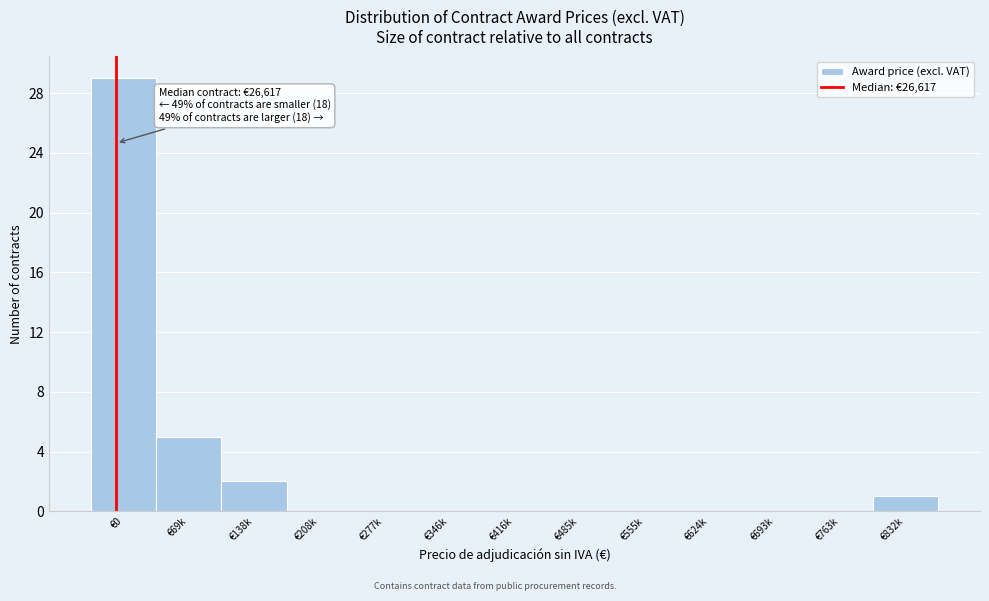

Reading left to right, transcribe all the data shown in this chart.

€0=29	€69k=5	€138k=2	€208k=0	€277k=0	€346k=0	€416k=0	€485k=0	€555k=0	€624k=0	€693k=0	€763k=0	€832k=1